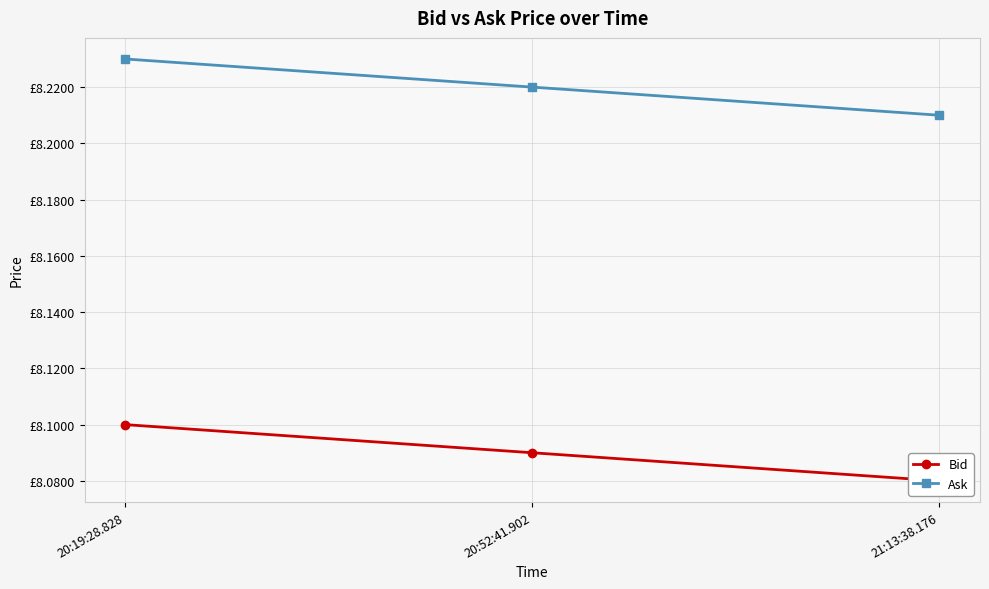

Which series has the largest total across all categories?

Ask